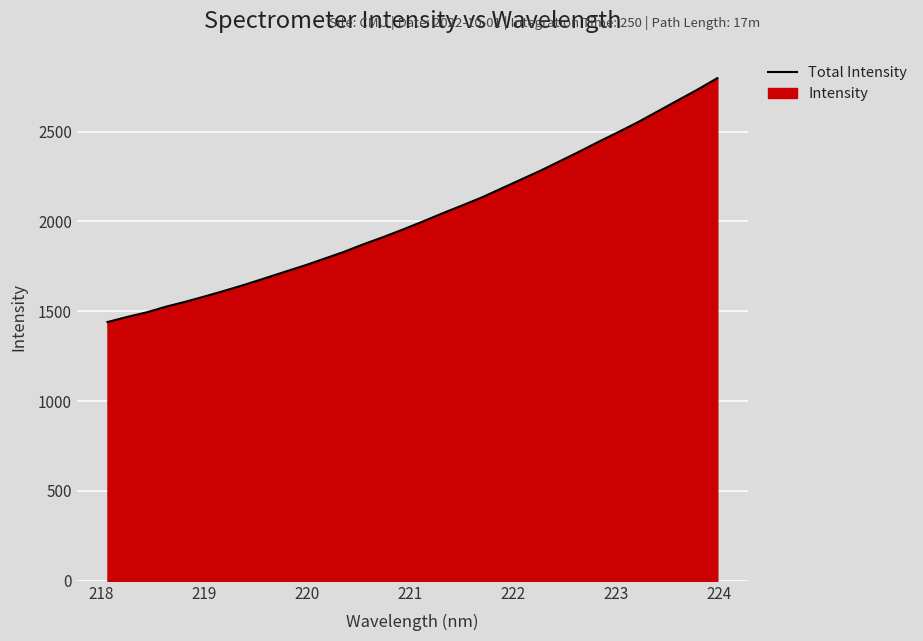

What is the greatest value displayed?

2798.0